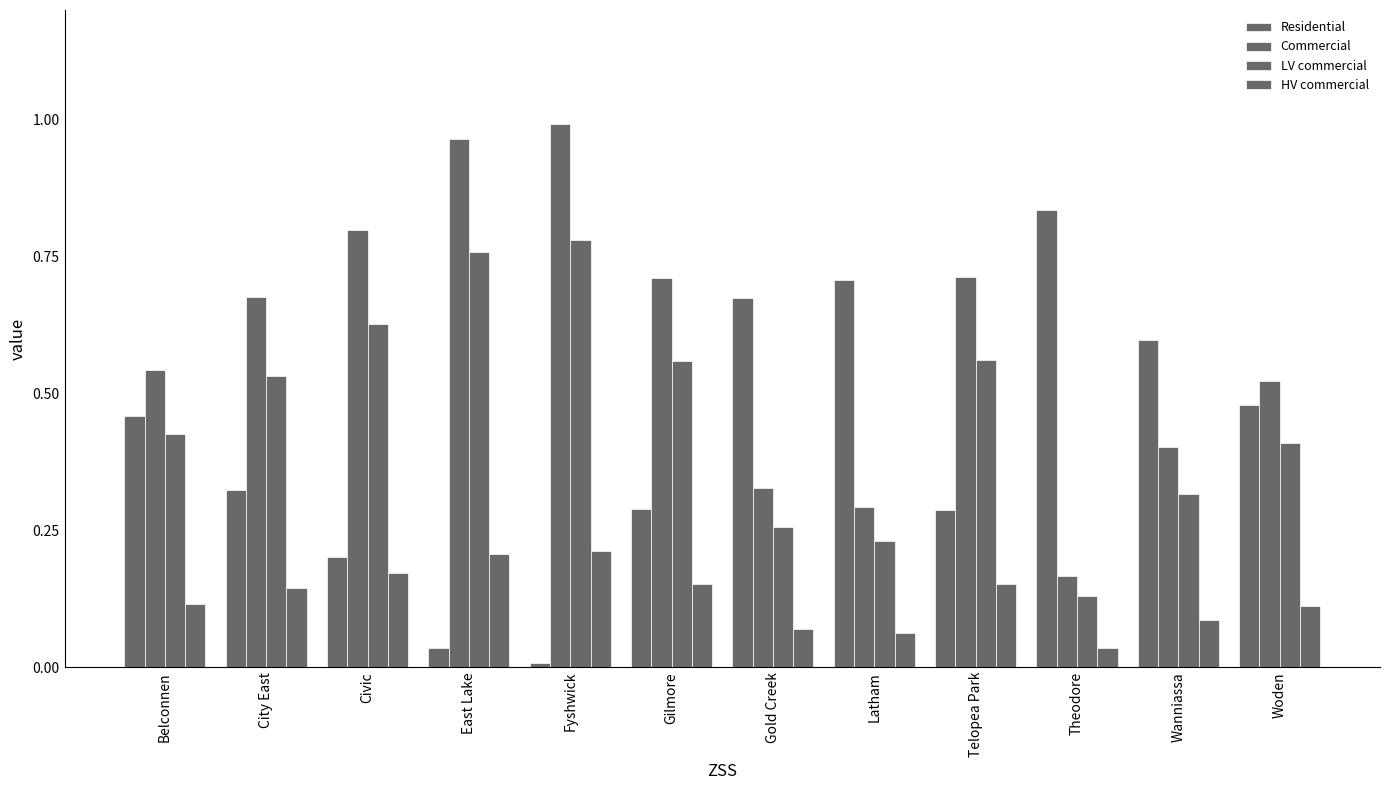

The value of LV commercial at Gold Creek is 0.4. True or false?

False